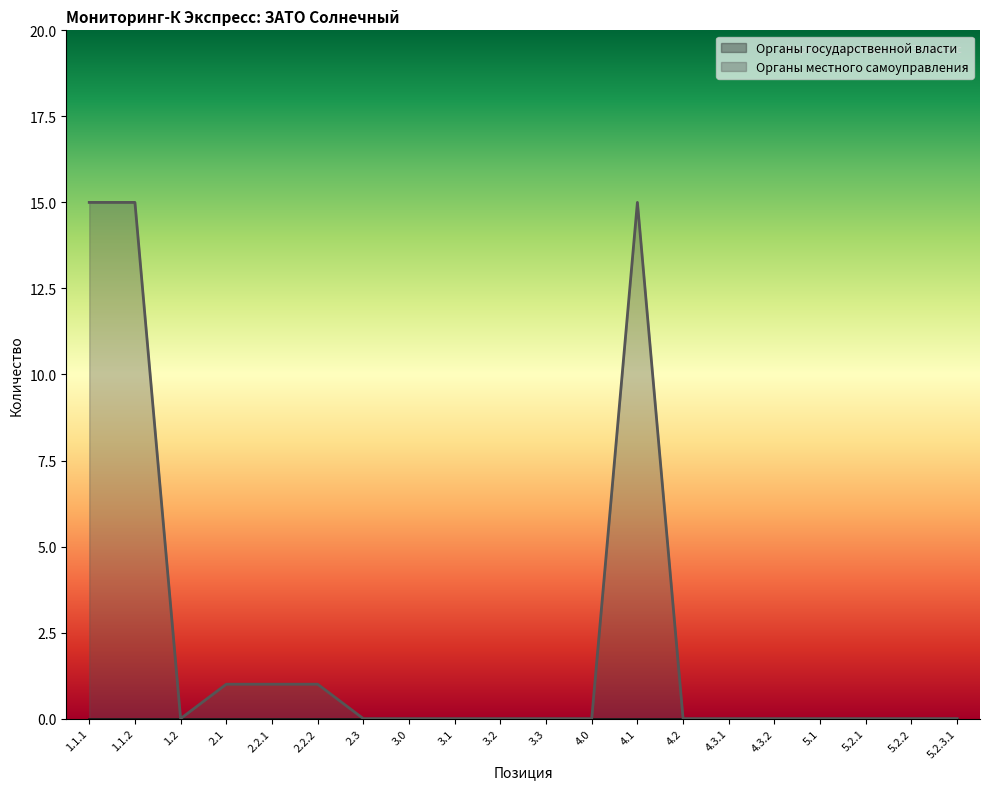

How many interior local peaks (higher than both neighbors) does the data have?

1